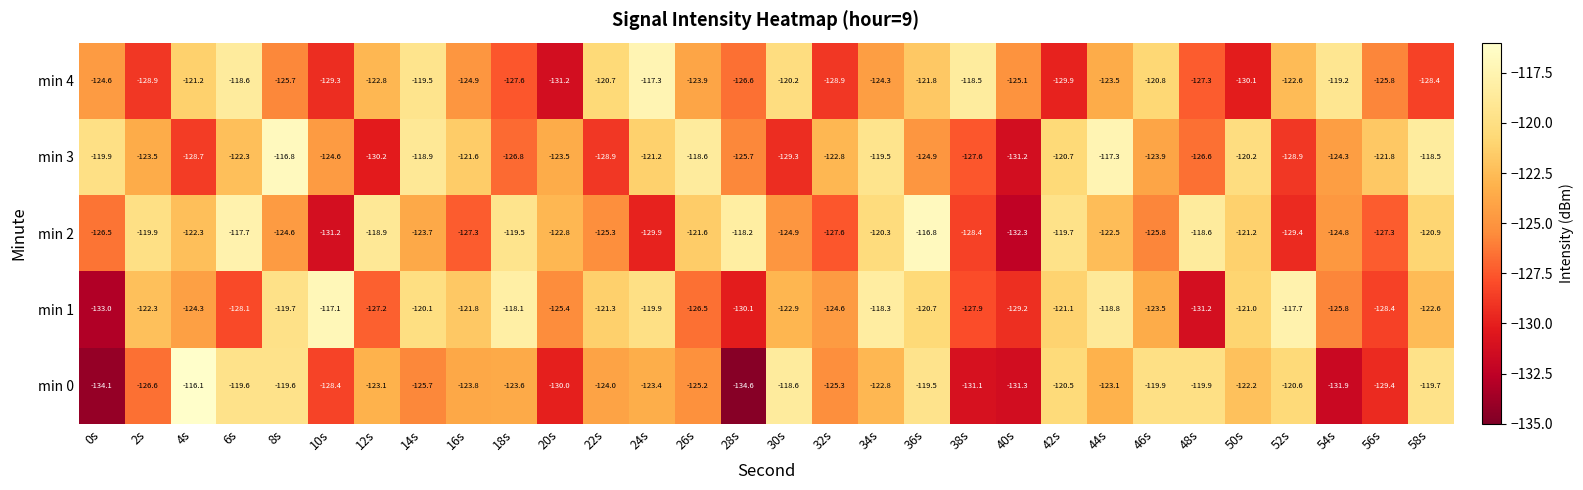

Count the number of data series in this chart.

5